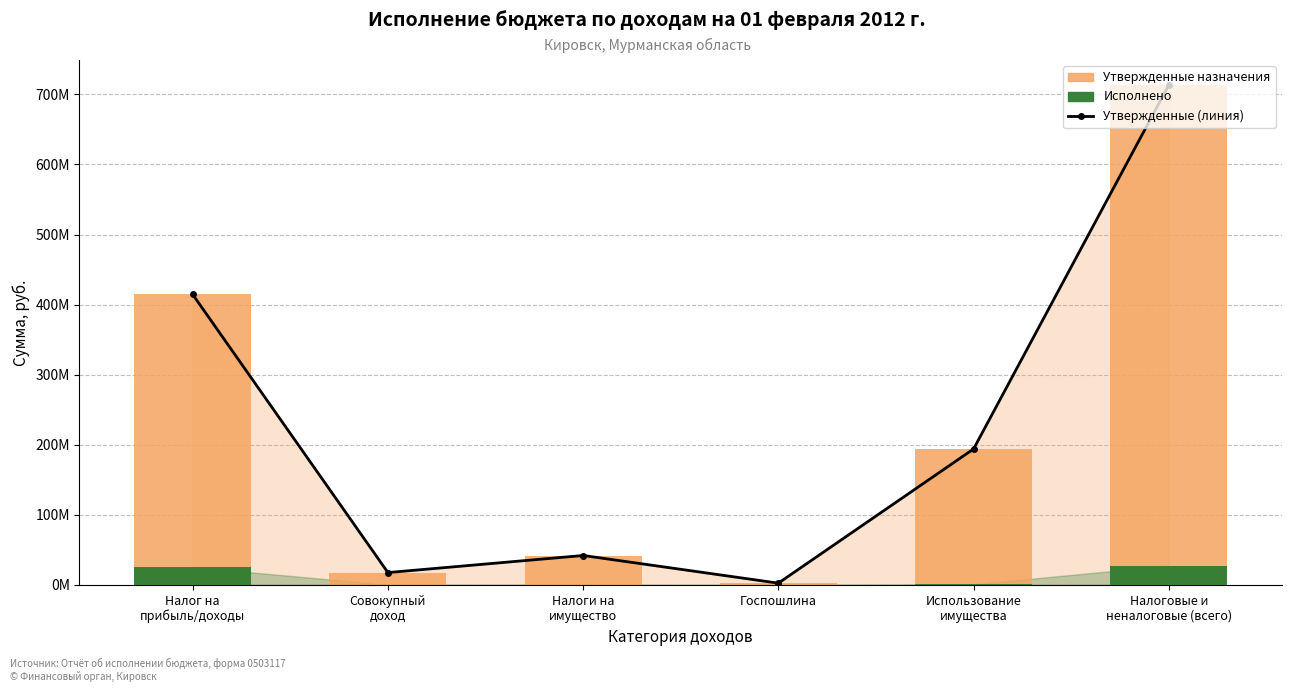

True or false: Утвержденные назначения has a value of 41950000.0 at Налоги на
имущество.

True